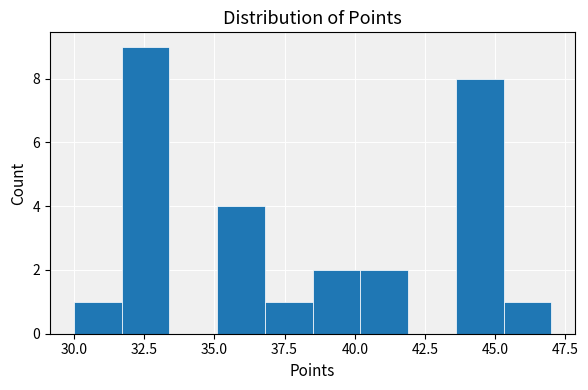

Read against the x-axis, roughly where is the centre of the tallest bar?

32.5